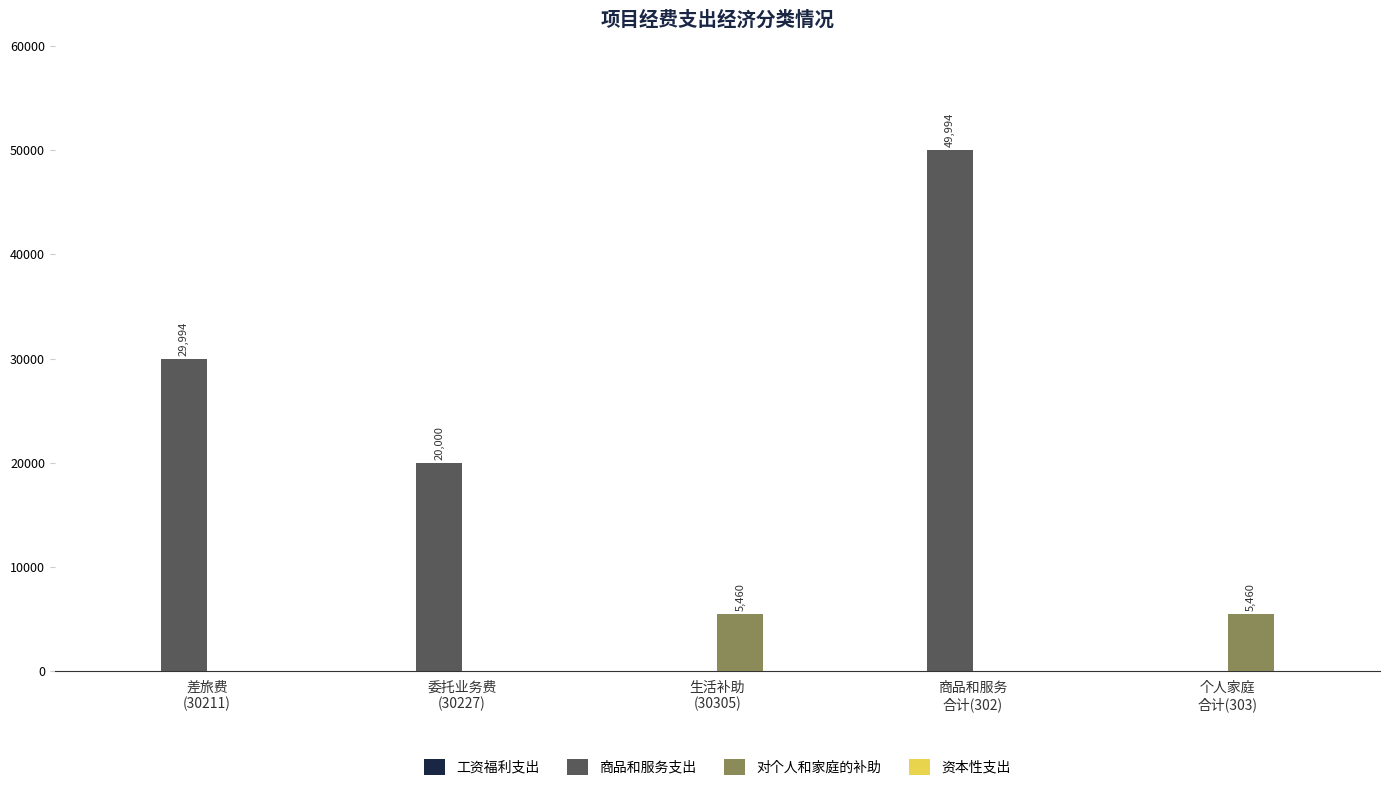

What is the total value across all series at 商品和服务
合计(302)?

49994